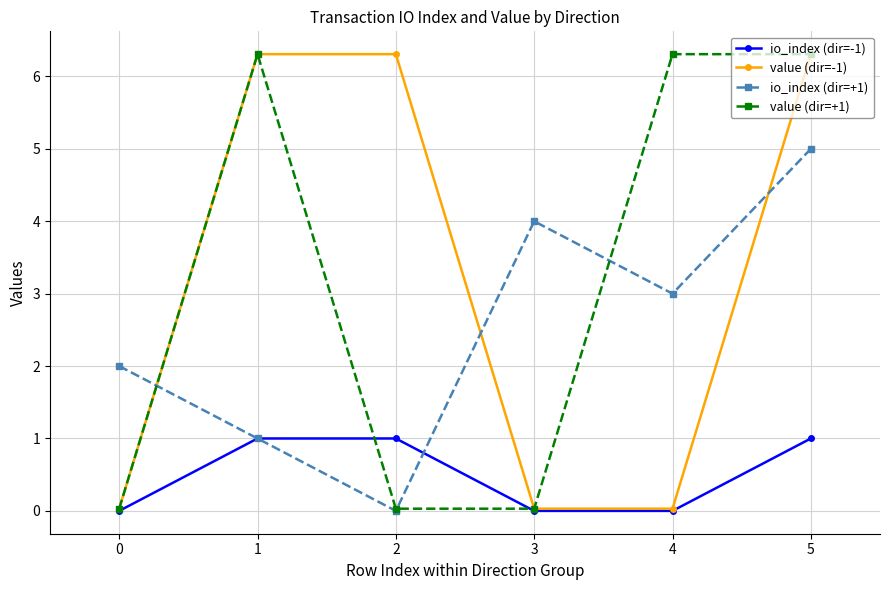

What is the greatest value displayed?

6.3